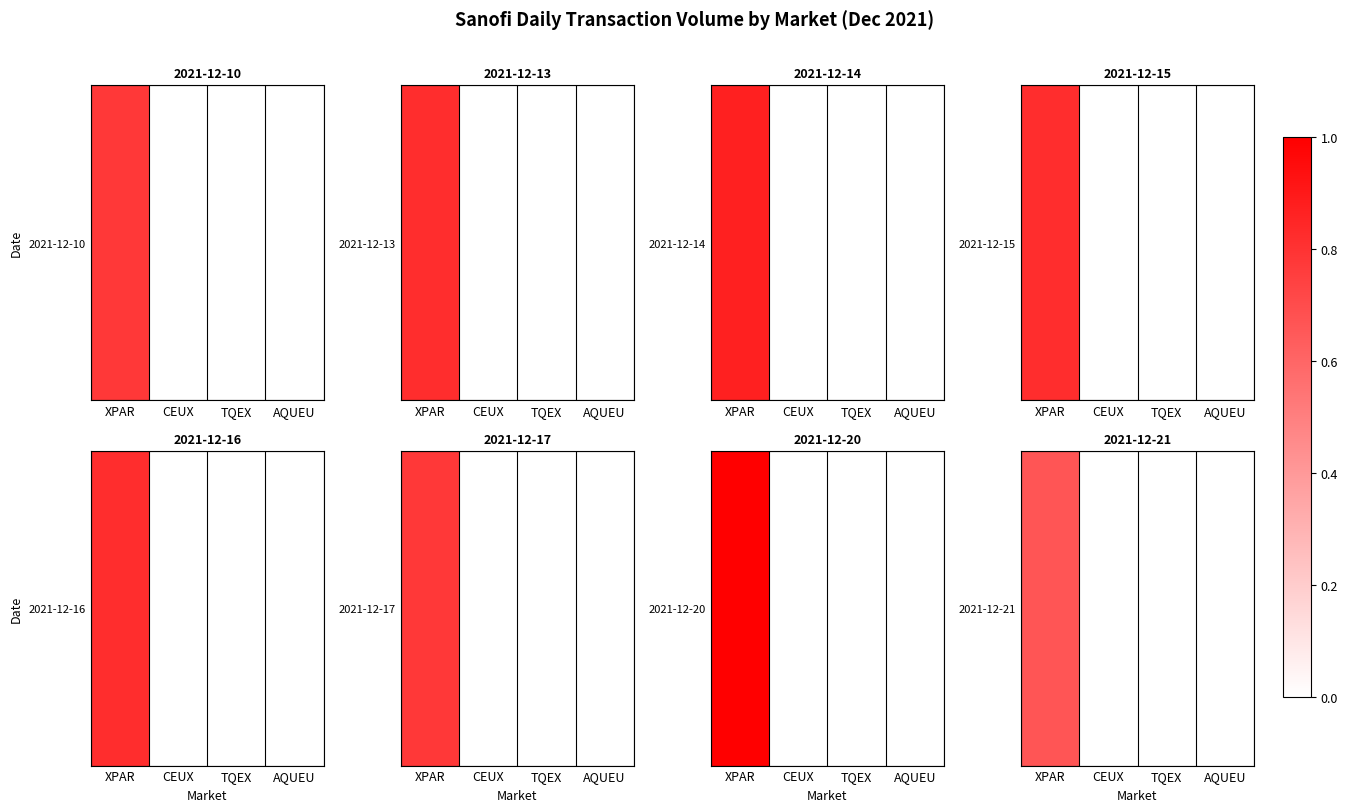

The chart shows a value of 0.7 at XPAR. True or false?

True